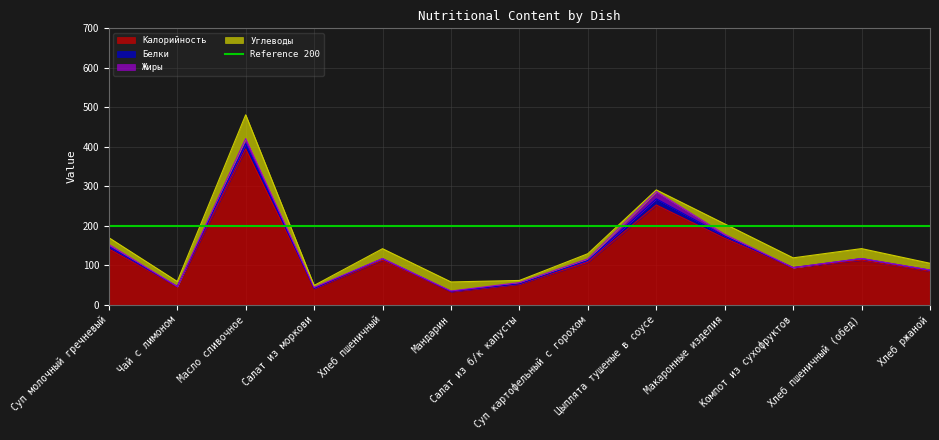

Reading left to right, transcribe all the data shown in this chart.

Калорийность: Суп молочный гречневый=141.6	Чай с лимоном=46.0	Масло сливочное=394.6	Салат из моркови=41.4	Хлеб пшеничный=113.0	Мандарин=33.0	Салат из б/к капусты=52.4	Суп картофельный с горохом=107.8	Цыплята тушеные в соусе=252.8	Макаронные изделия=168.4	Компот из сухофруктов=94.2	Хлеб пшеничный (обед)=113.2	Хлеб ржаной=85.0
Белки: Суп молочный гречневый=6.0	Чай с лимоном=0.4	Масло сливочное=13.8	Салат из моркови=0.5	Хлеб пшеничный=3.8	Мандарин=1.0	Салат из б/к капусты=0.8	Суп картофельный с горохом=4.4	Цыплята тушеные в соусе=15.5	Макаронные изделия=5.5	Компот из сухофруктов=0.0	Хлеб пшеничный (обед)=3.8	Хлеб ржаной=2.8
Жиры: Суп молочный гречневый=5.5	Чай с лимоном=0.0	Масло сливочное=12.6	Салат из моркови=2.3	Хлеб пшеничный=0.5	Мандарин=1.0	Салат из б/к капусты=3.0	Суп картофельный с горохом=4.2	Цыплята тушеные в соусе=18.6	Макаронные изделия=4.5	Компот из сухофруктов=0.0	Хлеб пшеничный (обед)=0.5	Хлеб ржаной=0.5
Углеводы: Суп молочный гречневый=17.1	Чай с лимоном=12.7	Масло сливочное=60.1	Салат из моркови=5.0	Хлеб пшеничный=24.9	Мандарин=23.0	Салат из б/к капусты=5.4	Суп картофельный с горохом=13.1	Цыплята тушеные в соусе=4.2	Макаронные изделия=26.4	Компот из сухофруктов=24.8	Хлеб пшеничный (обед)=24.9	Хлеб ржаной=17.0